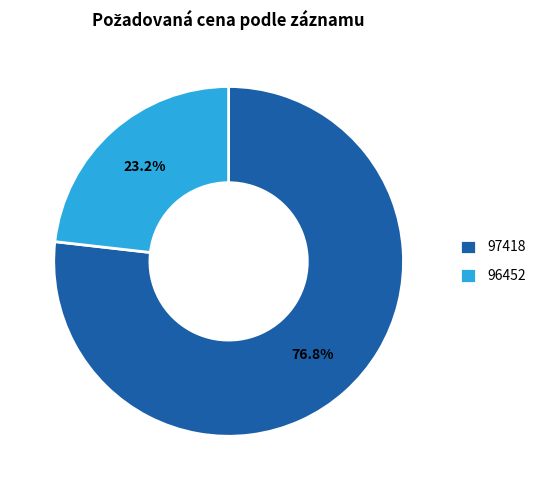

What percentage is the 96452 slice, to the nearest percent?

23%